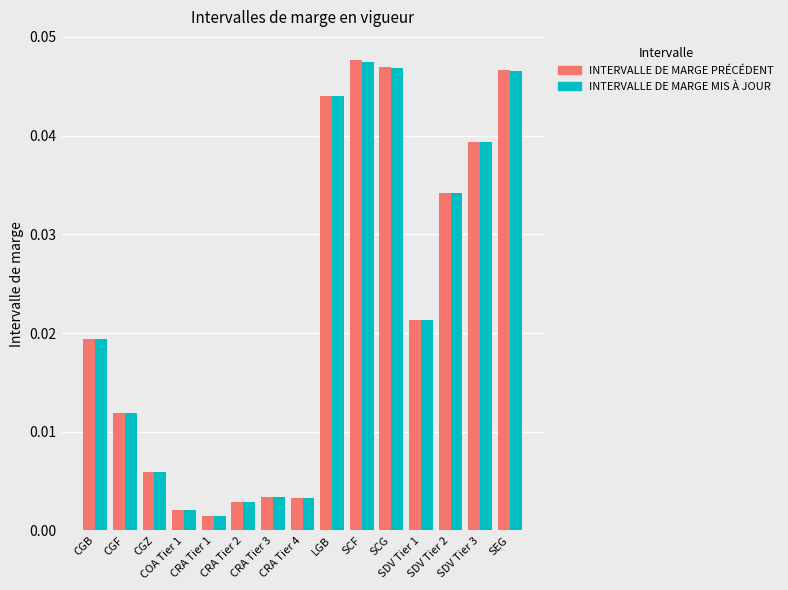

What is the label of the 15th bar from the right?

CGB